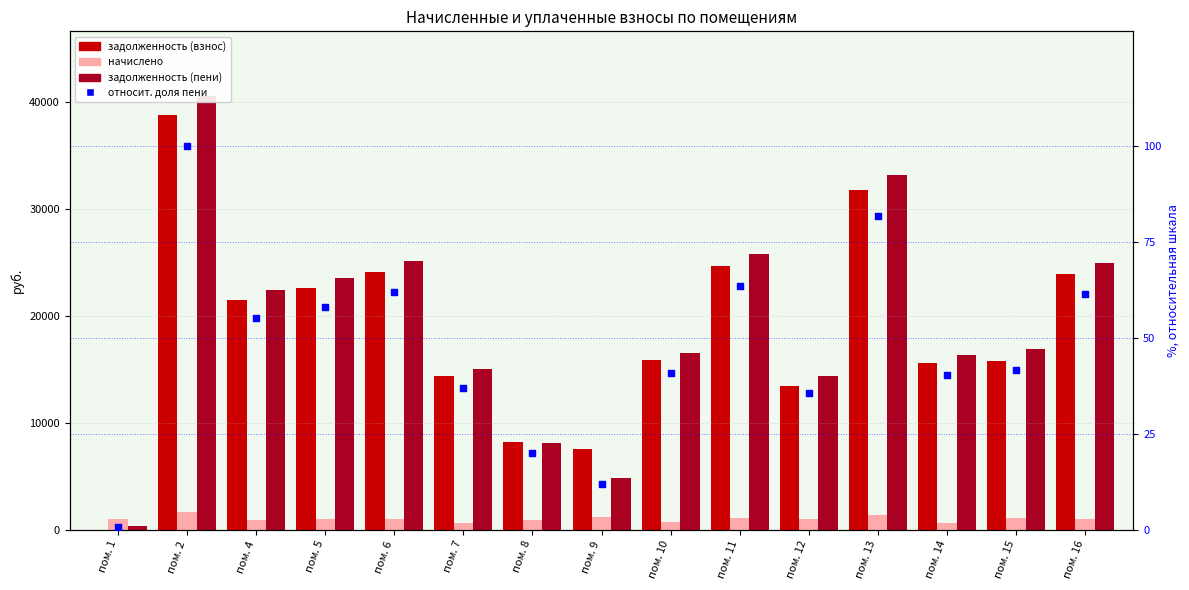

Is the value of начислено at пом. 6 greater than the value of задолженность (взнос) at пом. 8?

No